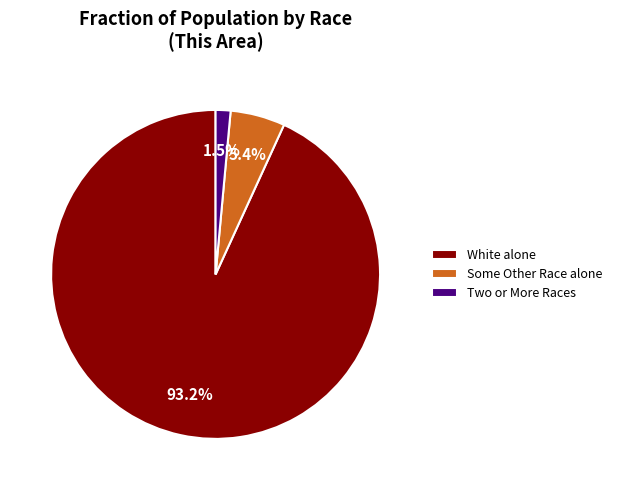

Between White alone and Some Other Race alone, which is larger?

White alone